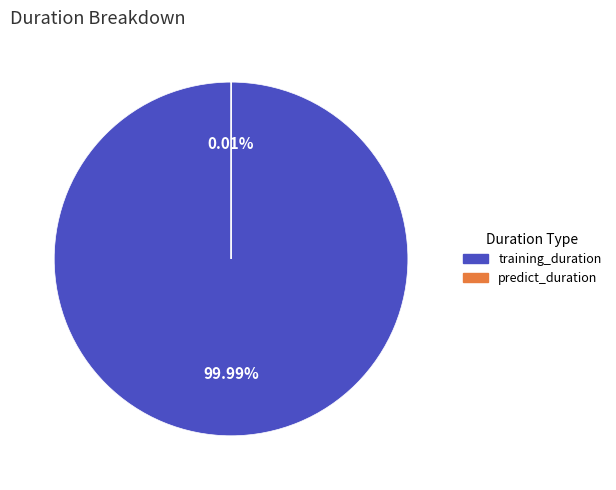

To the nearest percent, what percentage of the pie is training_duration?

100%